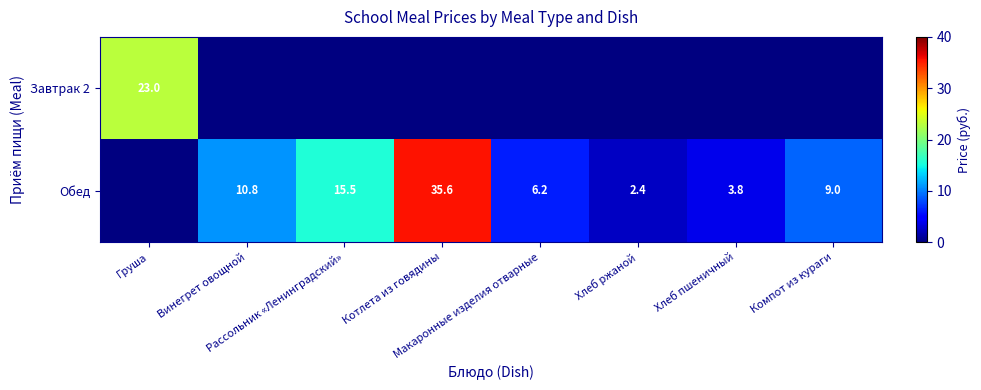

How many values in Обед are above zero?

7